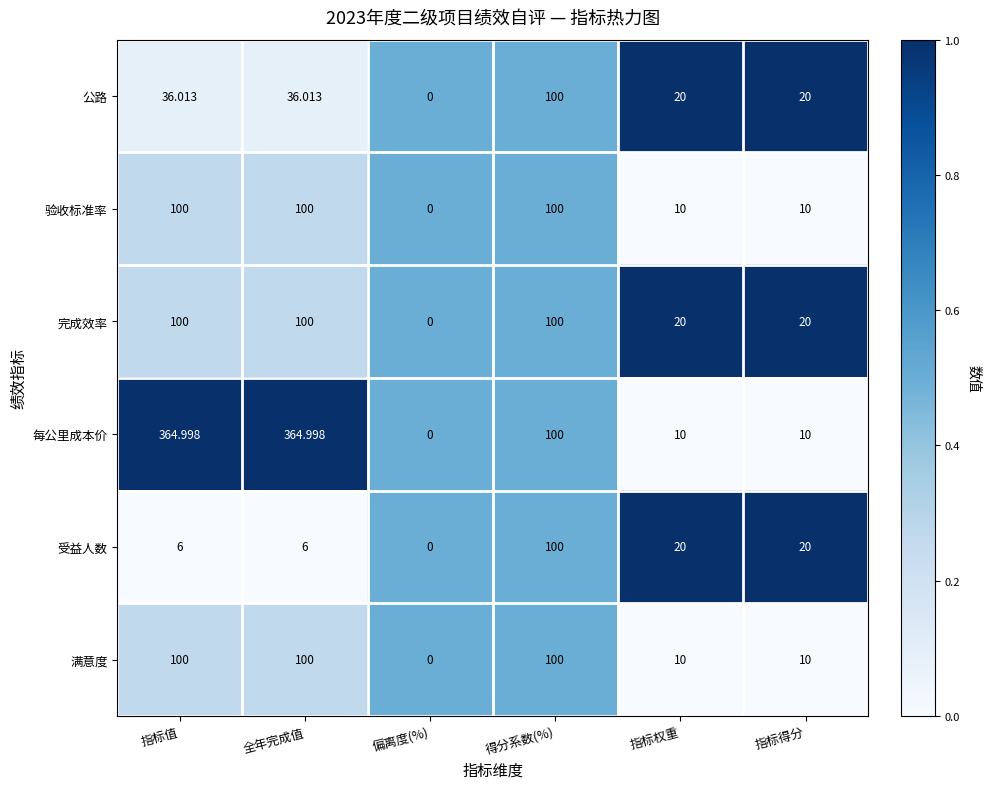

Which series has the largest total across all categories?

每公里成本价